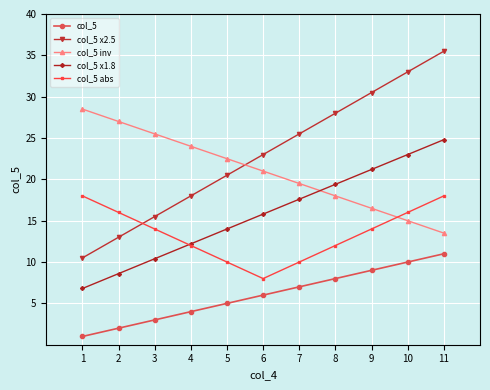

Does the chart have visible grid lines?

Yes